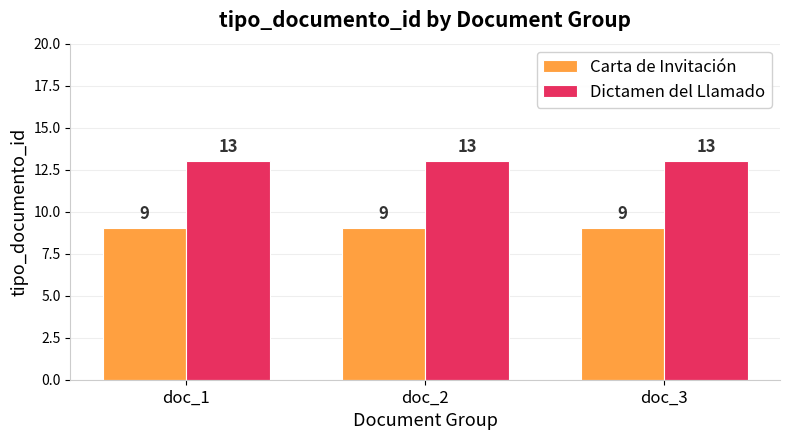

What is the greatest value displayed?

13